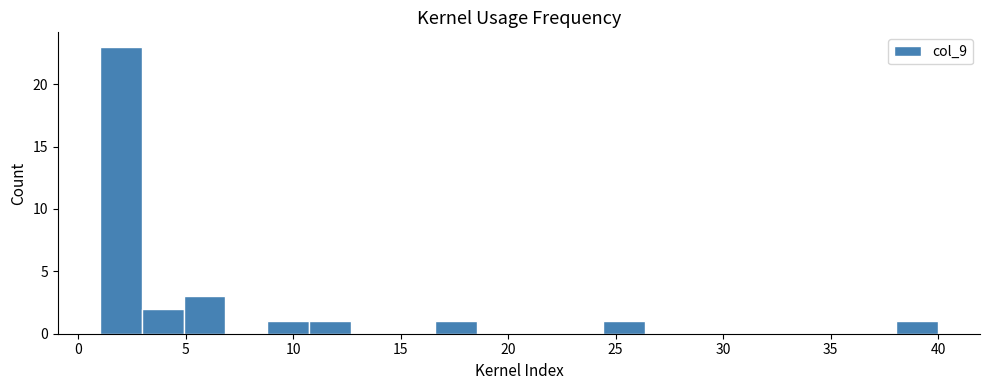

Around what value on the x-axis is the tallest bar? Give the approximate position of its centre, as read against the axis.

2.0